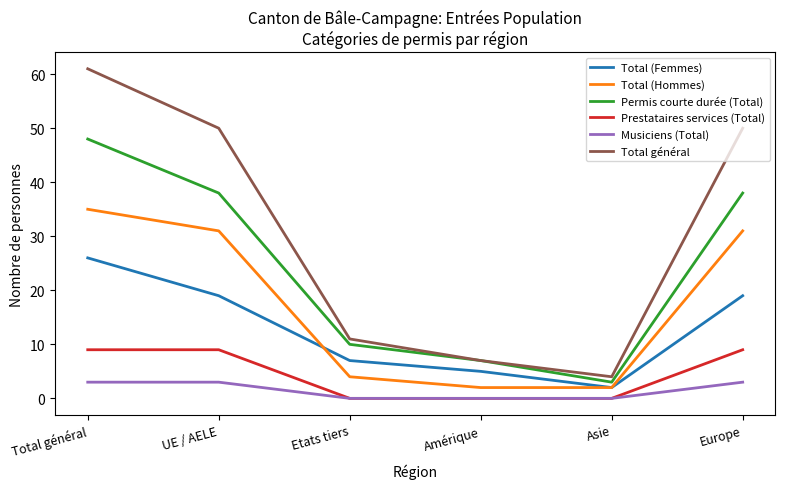

List the series in order of their peak value, highest first.

Total général, Permis courte durée (Total), Total (Hommes), Total (Femmes), Prestataires services (Total), Musiciens (Total)